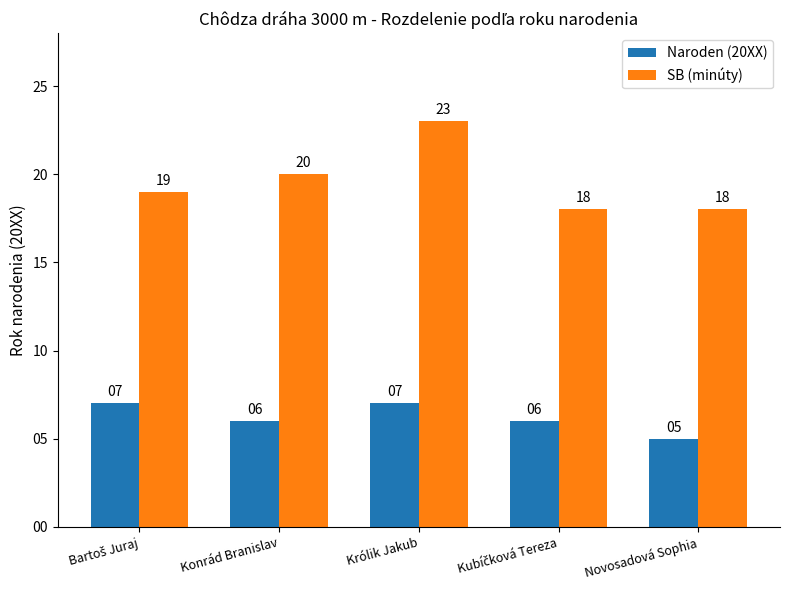

Reading left to right, list all the values displayed in this chart.

Naroden (20XX): 7	6	7	6	5
SB (minúty): 19	20	23	18	18